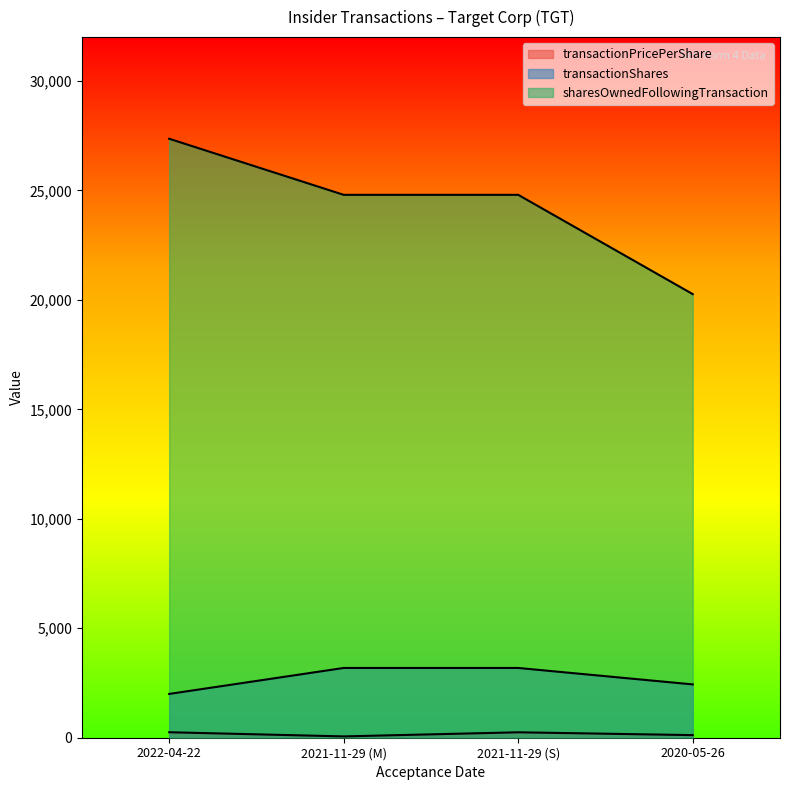

How many lines are shown in the chart?

3